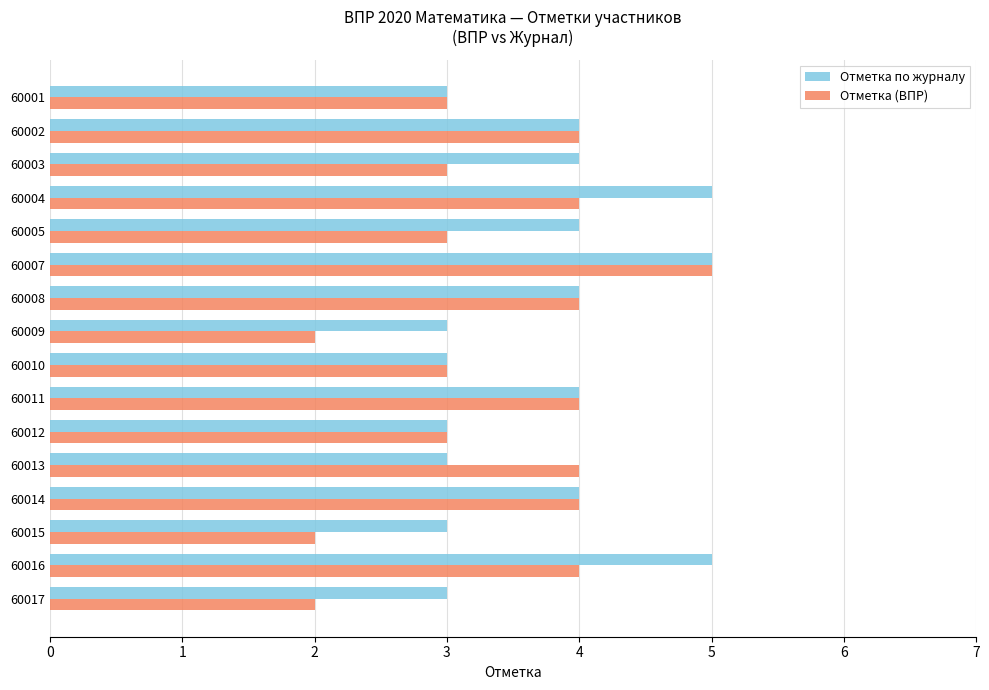

Which series has the largest total across all categories?

Отметка по журналу